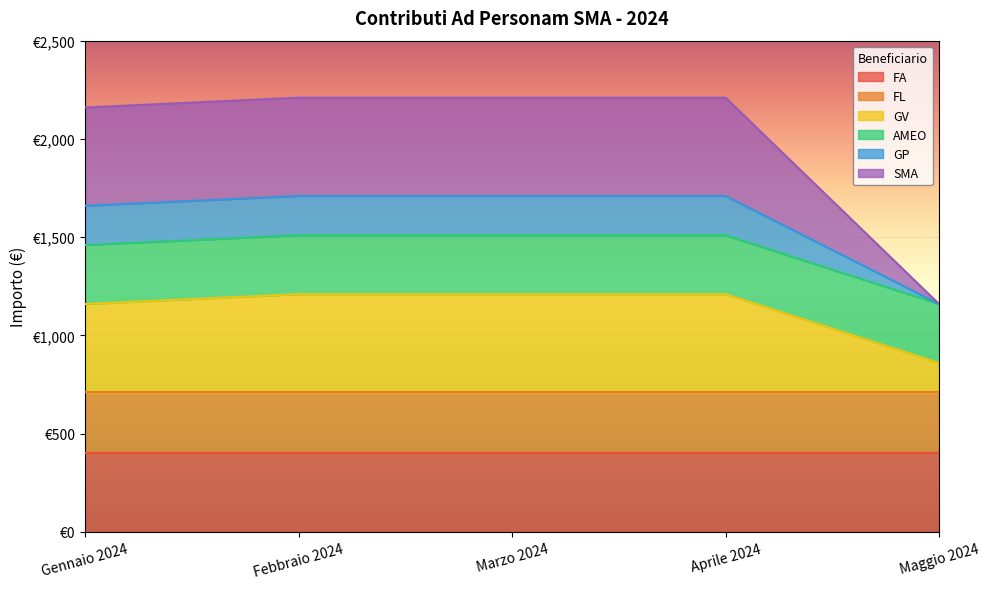

True or false: GP has more than 1 interior local peaks.

False